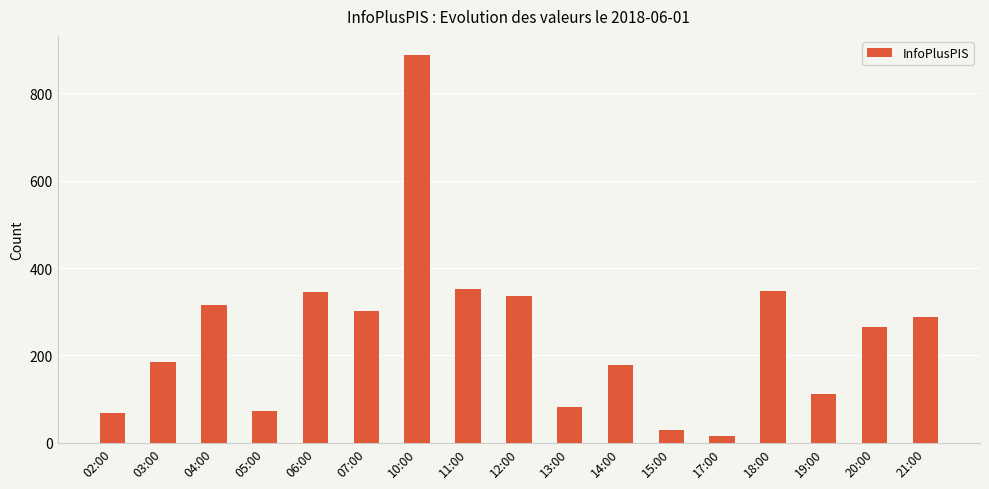

Approximately how many times larger is the value at 06:00 compared to 07:00?

1.1